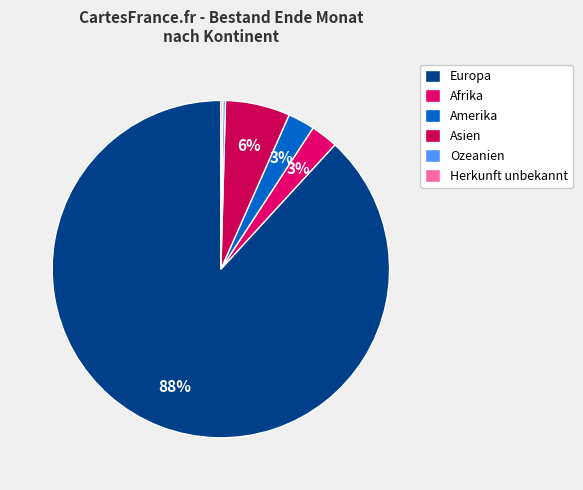

Which category has the biggest portion of the pie?

Europa